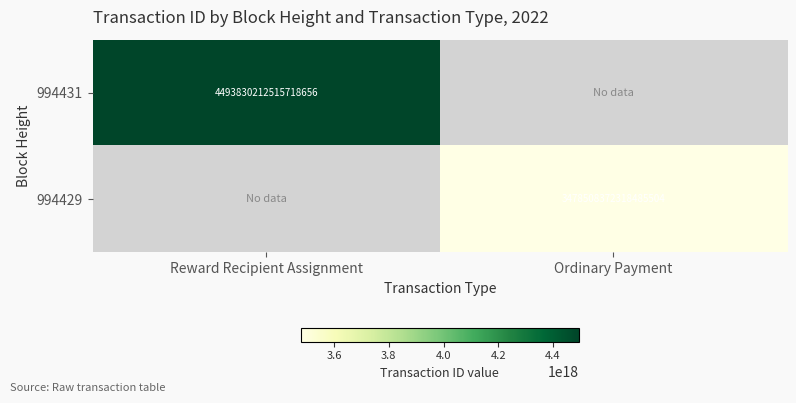

True or false: 994431 has a value of 1569594834482019840 at Reward Recipient Assignment.

False